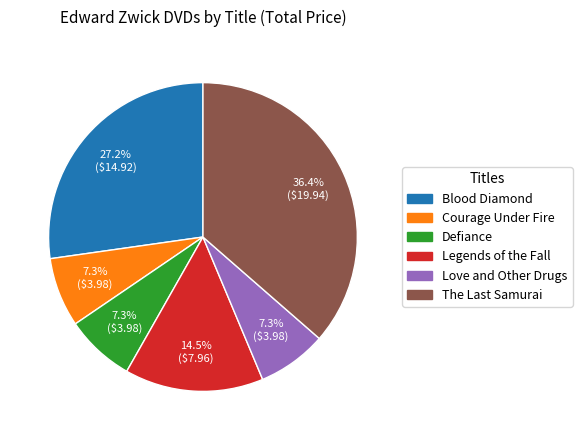

Is there a majority slice in this chart?

No